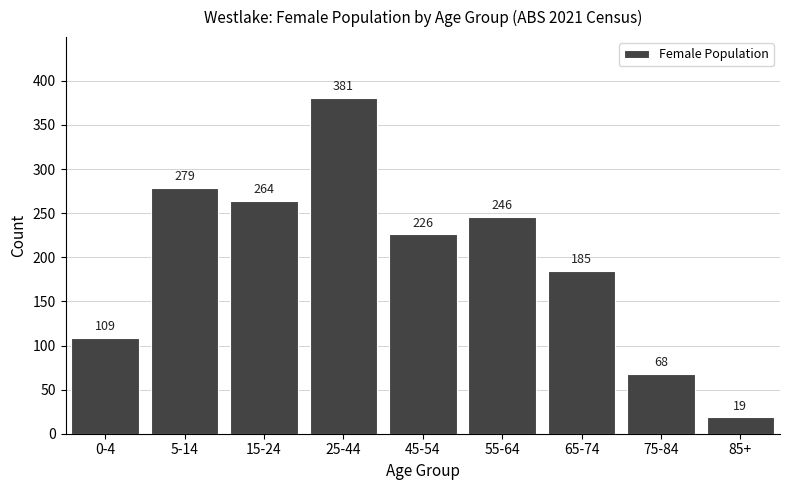

Reading left to right, list all the values displayed in this chart.

109	279	264	381	226	246	185	68	19